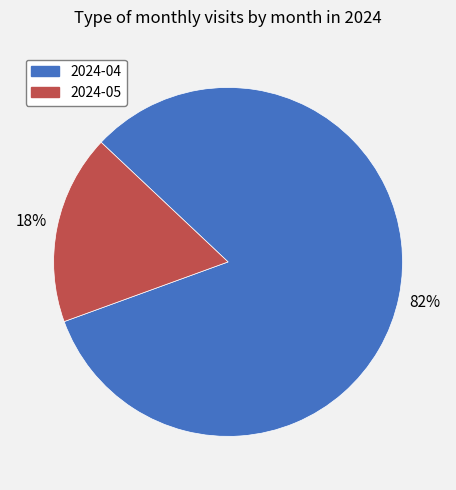

To the nearest percent, what is the average slice percentage?

50%